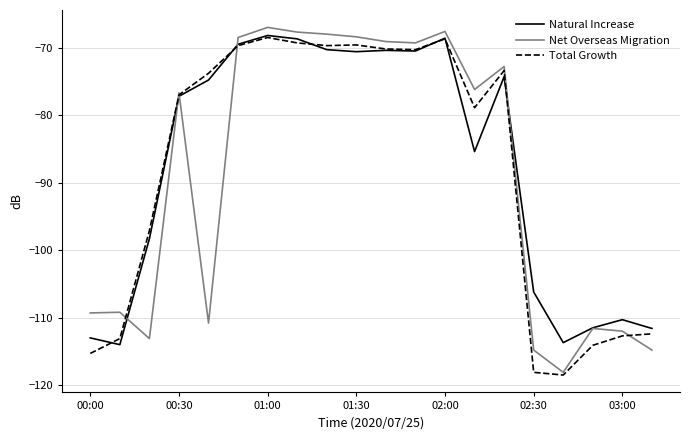

Rank the series by their average value, from lowest to highest.

Net Overseas Migration, Total Growth, Natural Increase